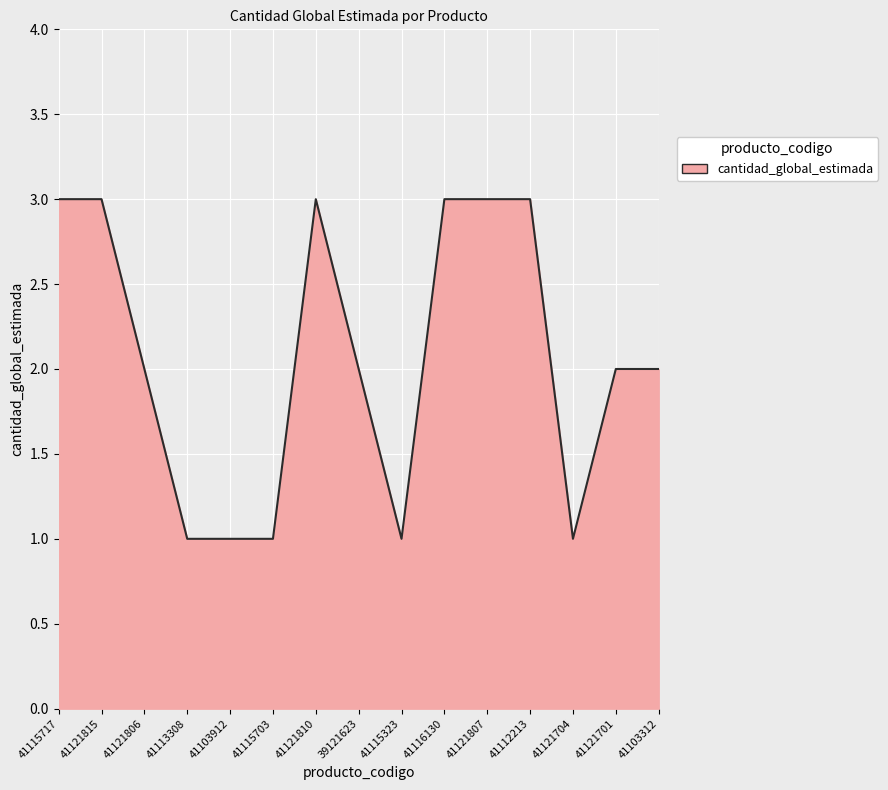

How many values are between 1 and 3?

15